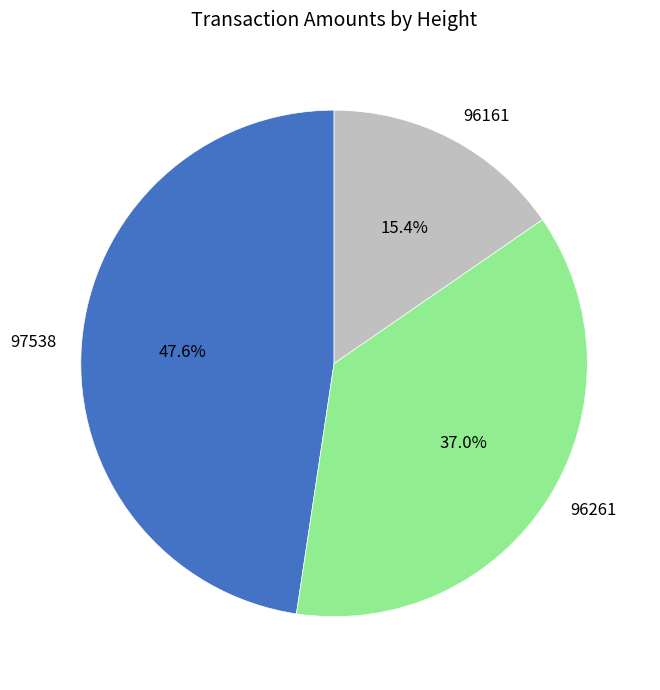

What is the ratio of the value at 96161 to the value at 97538?

0.3